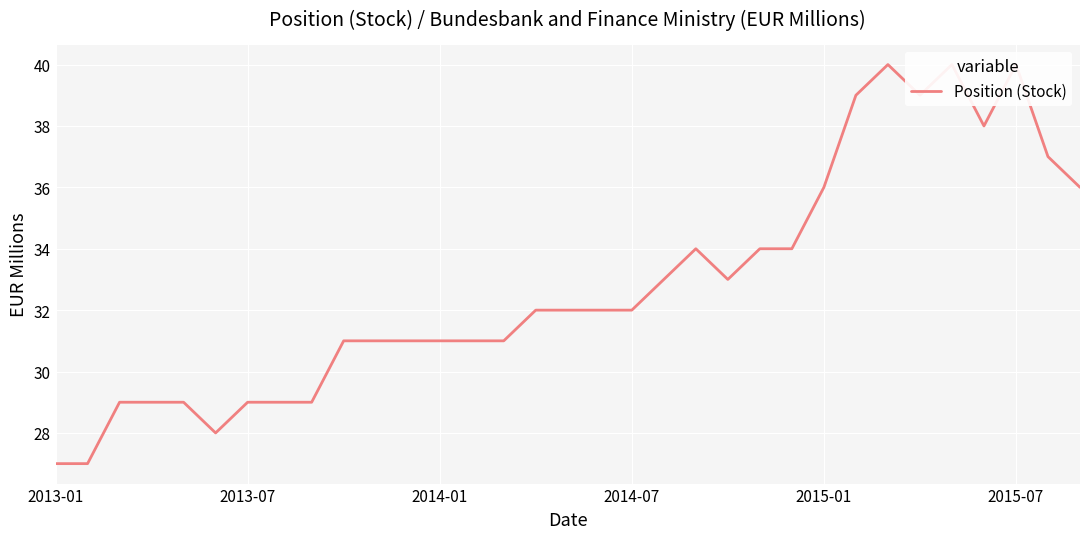

What is the sum of all values?

1083